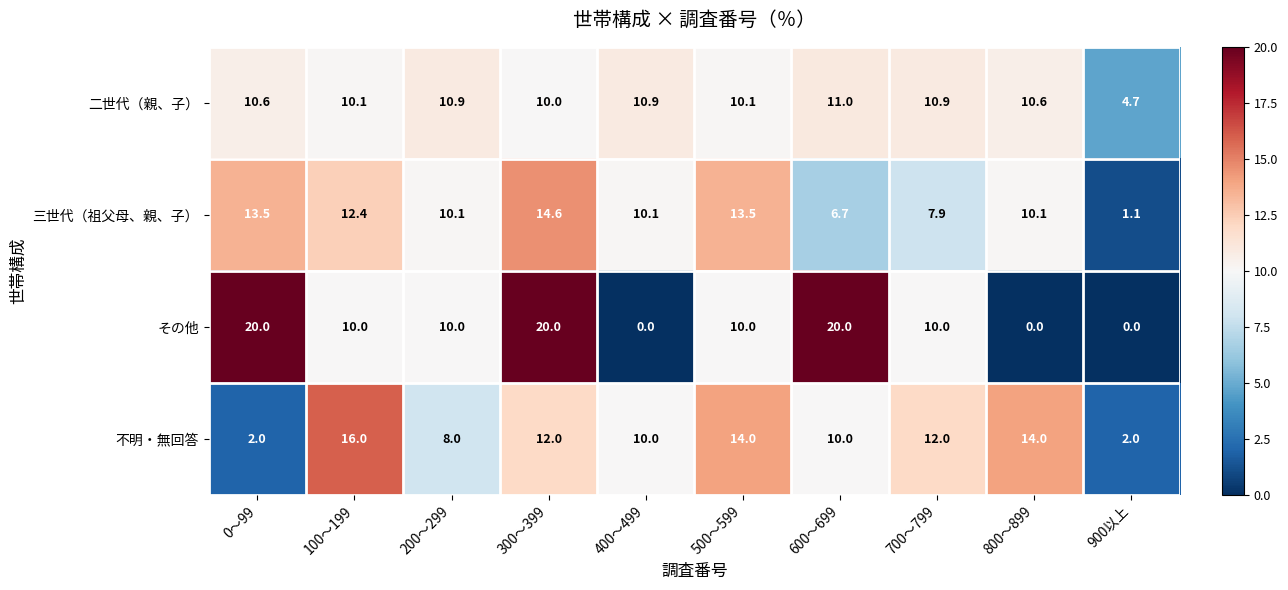

How many data points in その他 are less than 10?

3